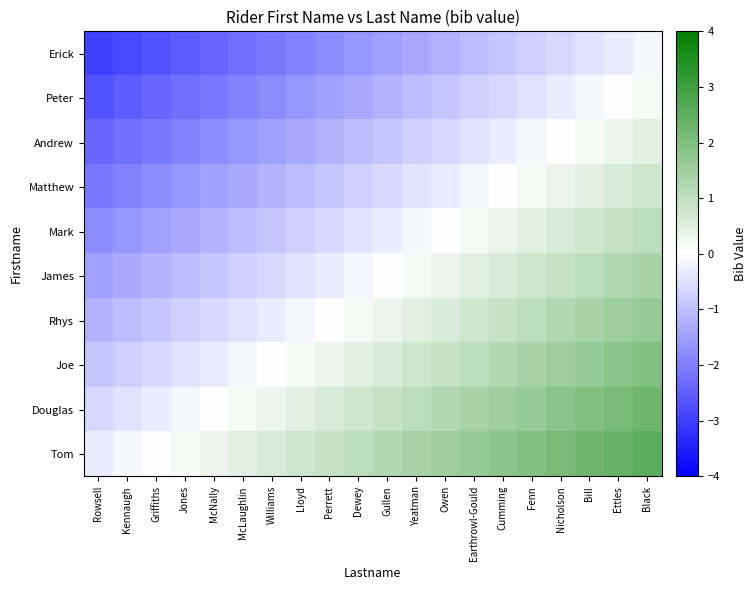

Which category has the lowest value across all series?

Rowsell